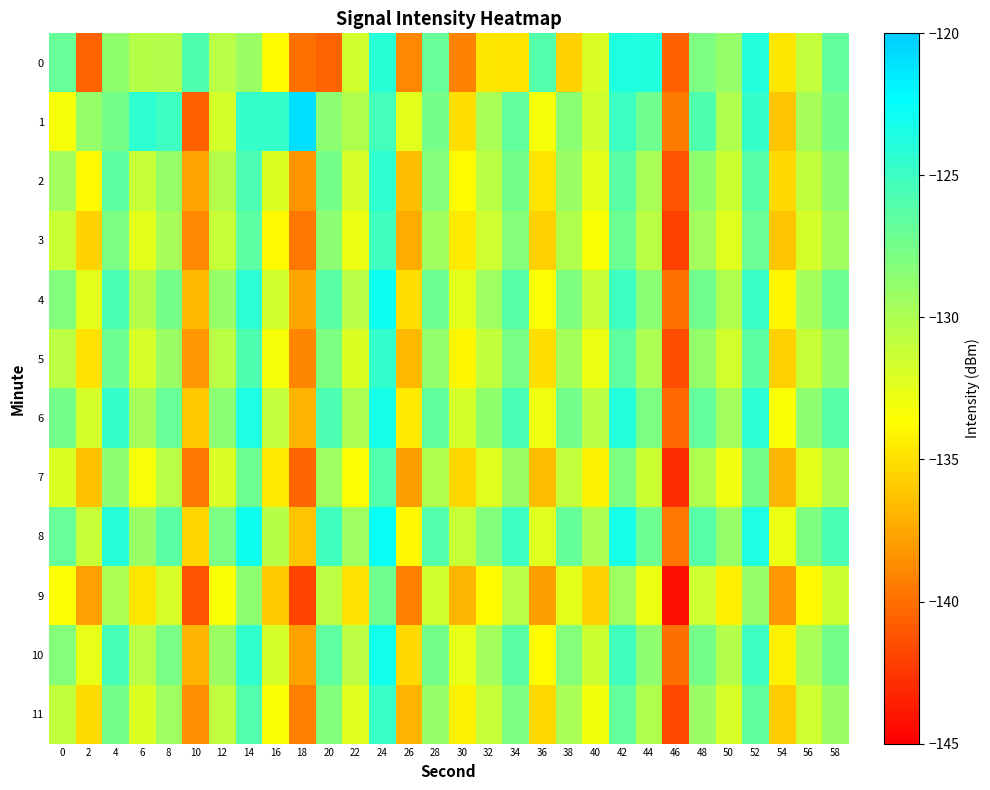

Count the number of categories in the chart.

30